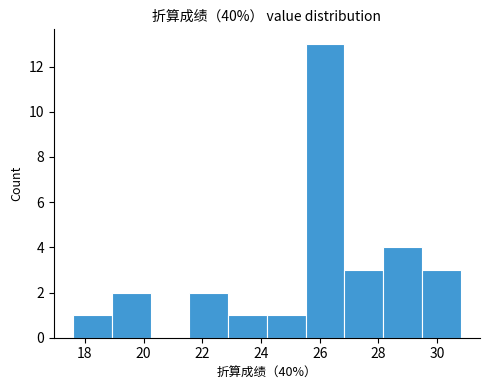

Over which range of the x-axis is the bar tallest?

25.52 to 26.84